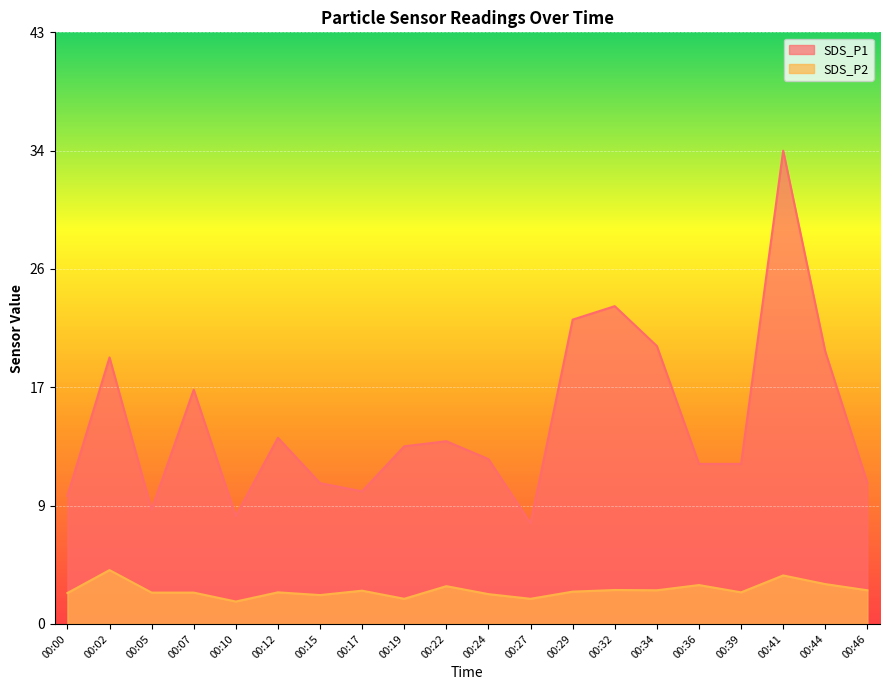

How many lines are shown in the chart?

2